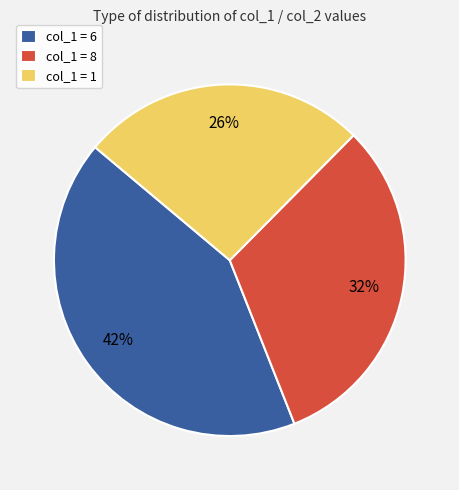

To the nearest percent, what portion does col_1 = 8 represent?

32%